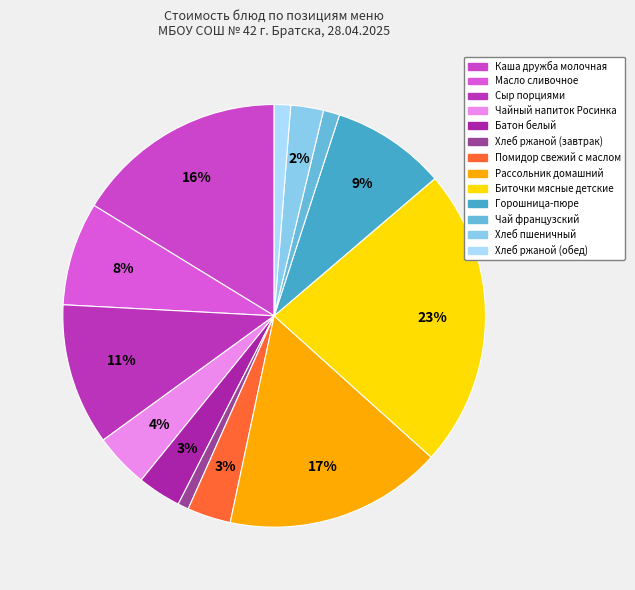

Which category has the smallest portion of the pie?

Хлеб ржаной (завтрак)